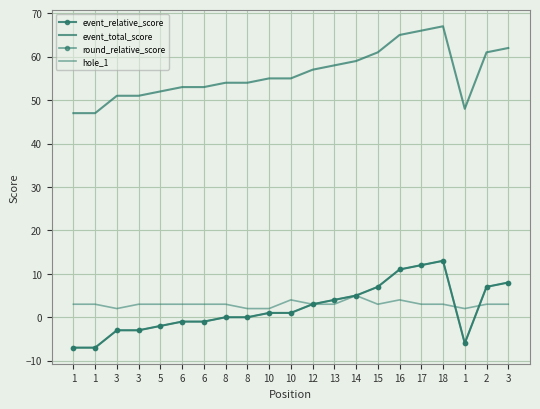

What is the total value across all series at 10?

59